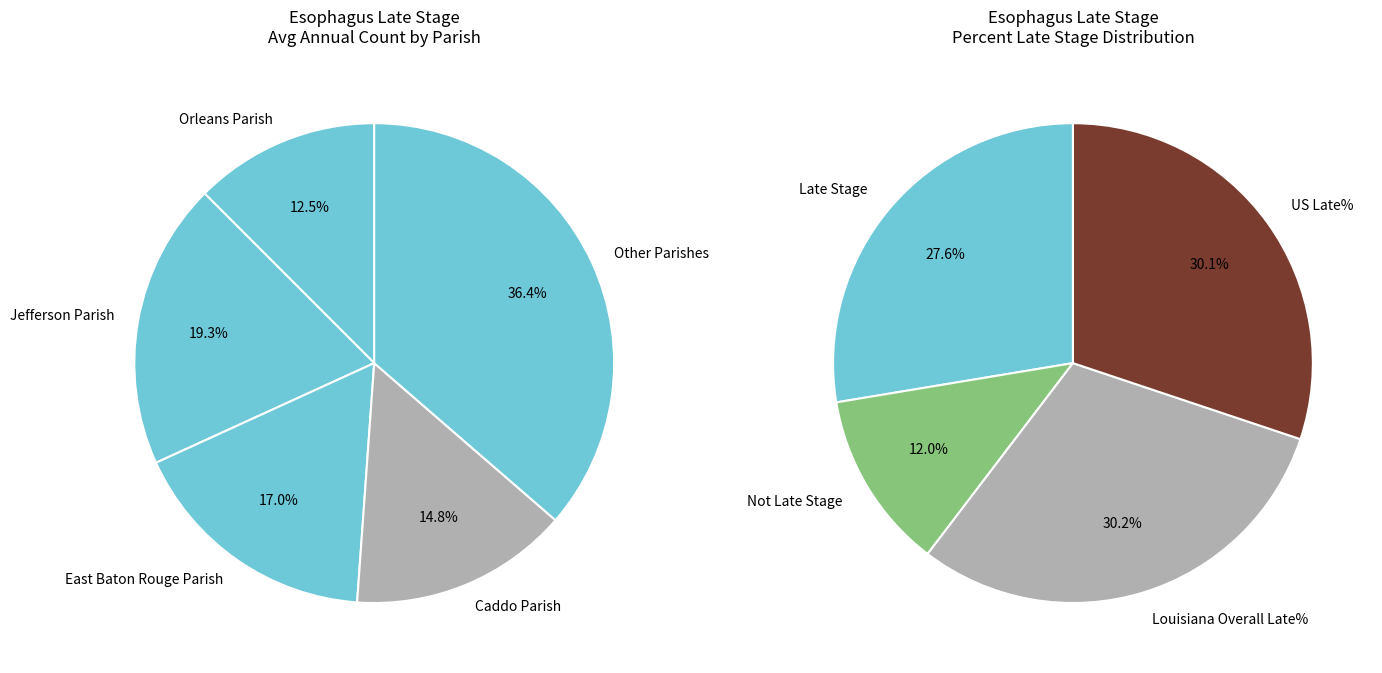

To the nearest percent, what is the combined percentage of Caddo Parish and Orleans Parish?

27%